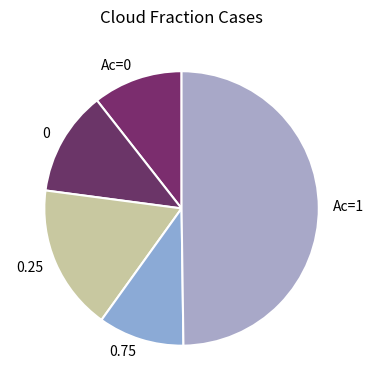

Does 0.75 account for over 50% of the chart?

No